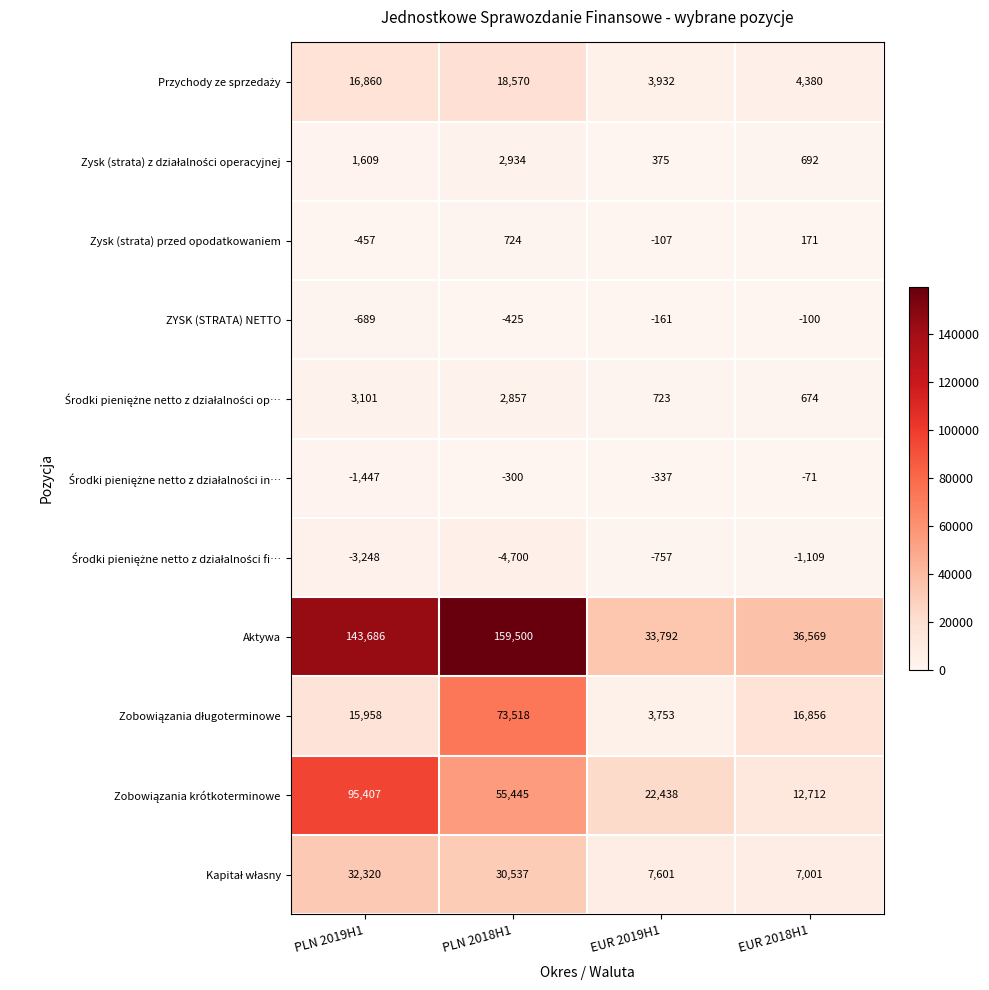

The Zysk (strata) przed opodatkowaniem series shows -70 at EUR 2019H1. True or false?

False